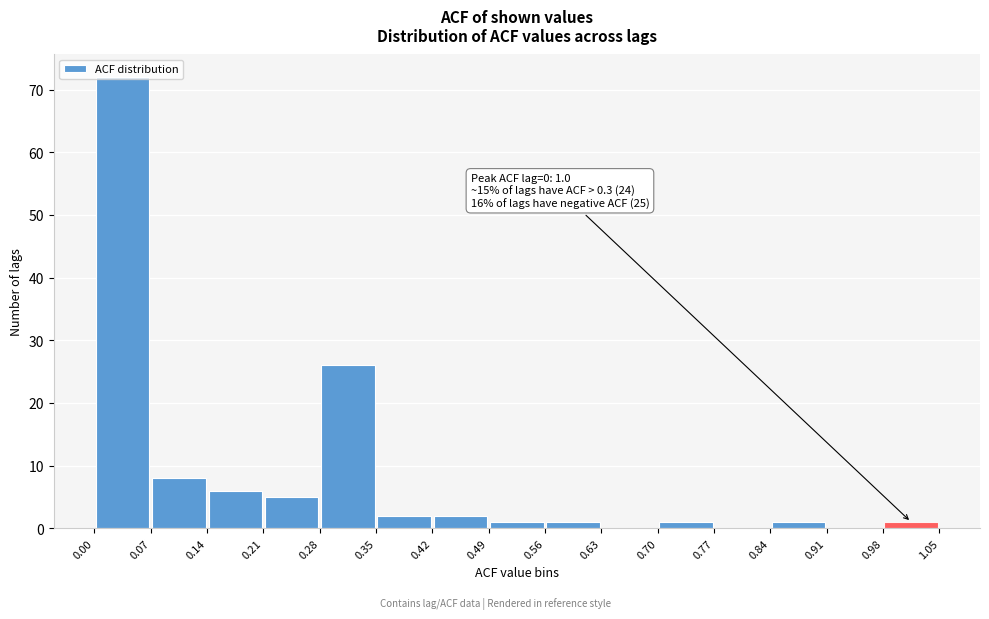

Which range on the x-axis has the tallest bar?

0.00 to 0.07